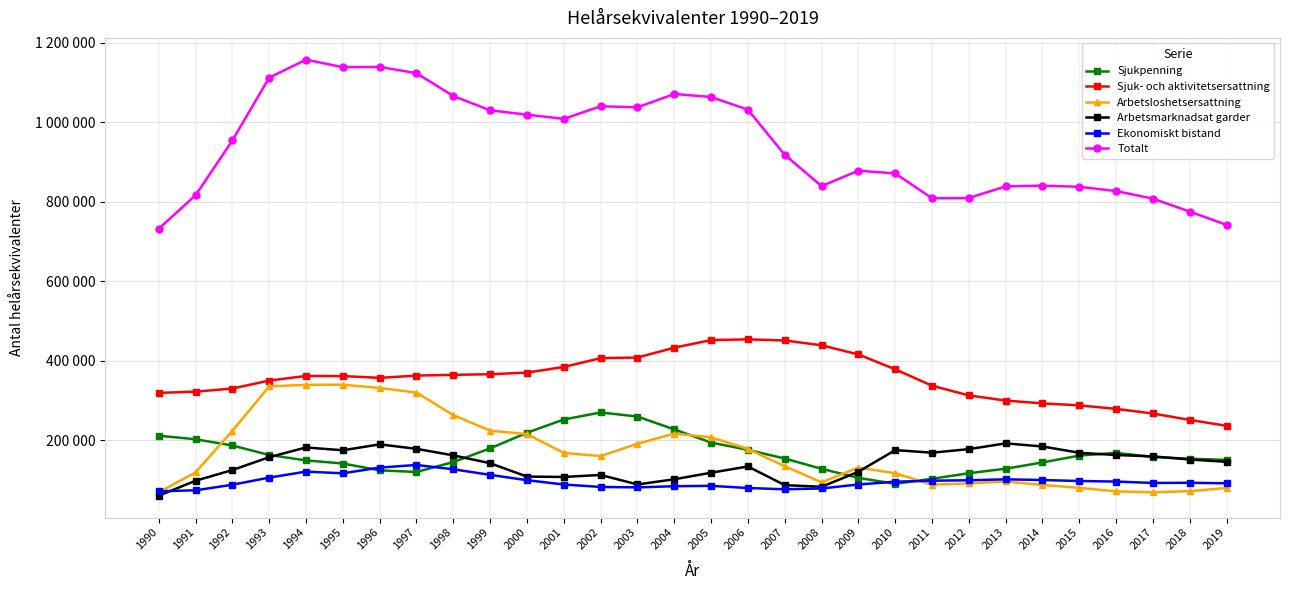

Which has a higher value, 2017 or 1995?

2017